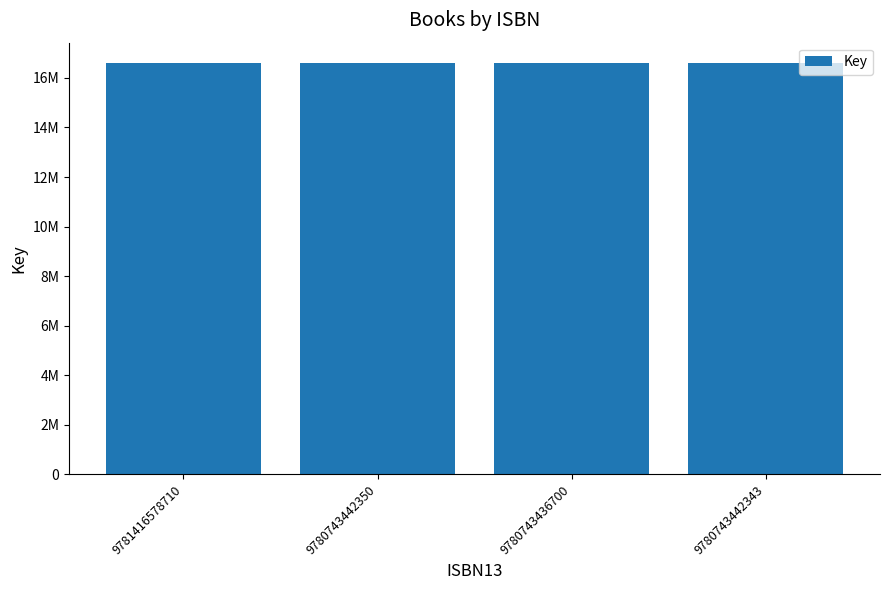

What is the average value?

16590986